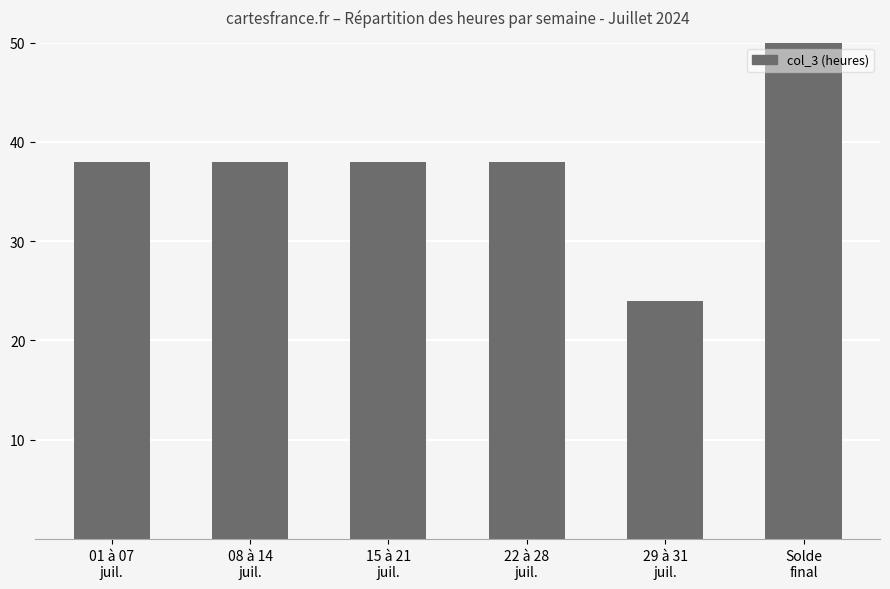

Between 15 à 21
juil. and 29 à 31
juil., which is larger?

15 à 21
juil.